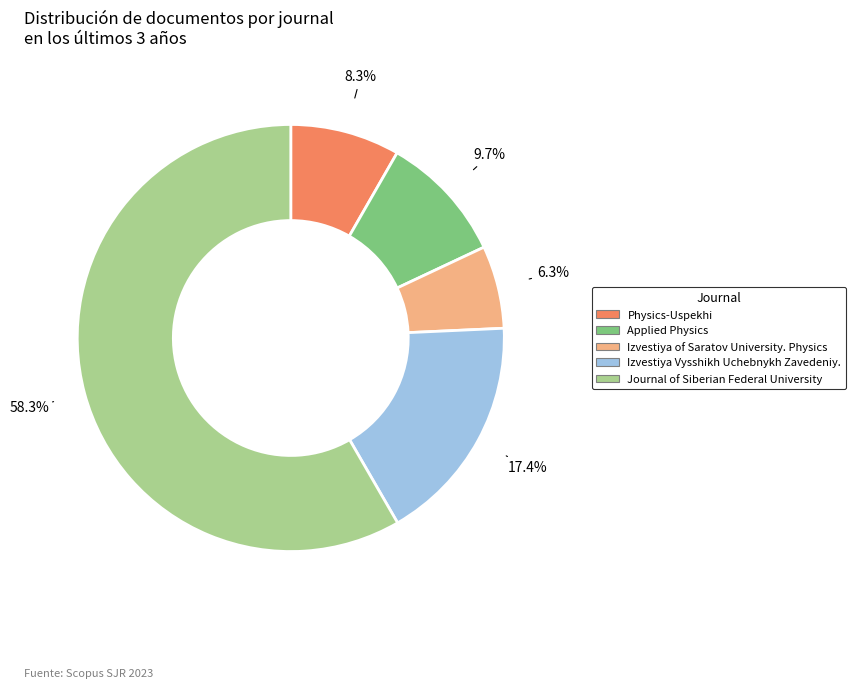

Which slice is the smallest?

Izvestiya of Saratov University. Physics